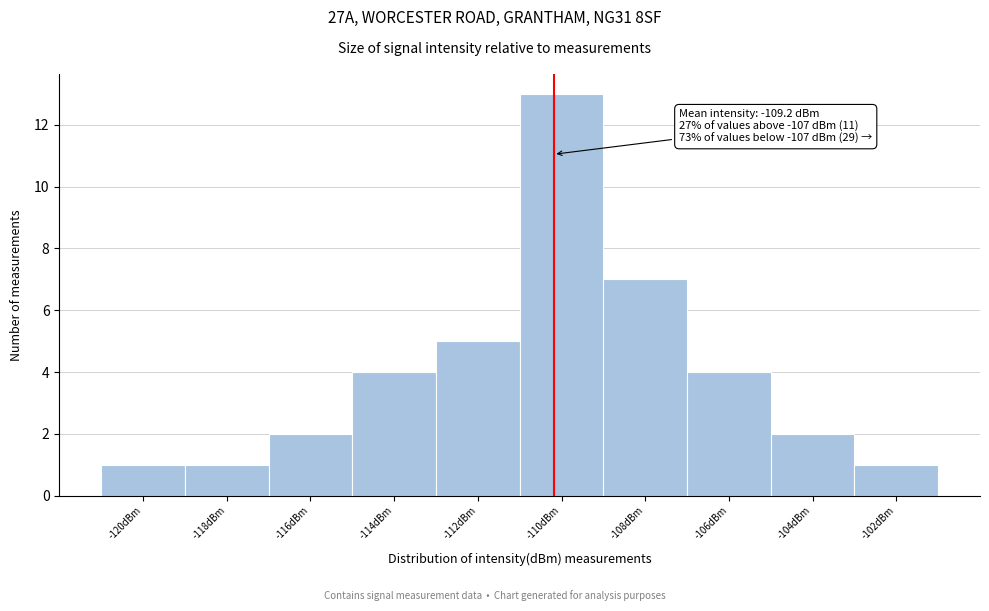

Reading right to left, transcribe all the data shown in this chart.

1	2	4	7	13	5	4	2	1	1